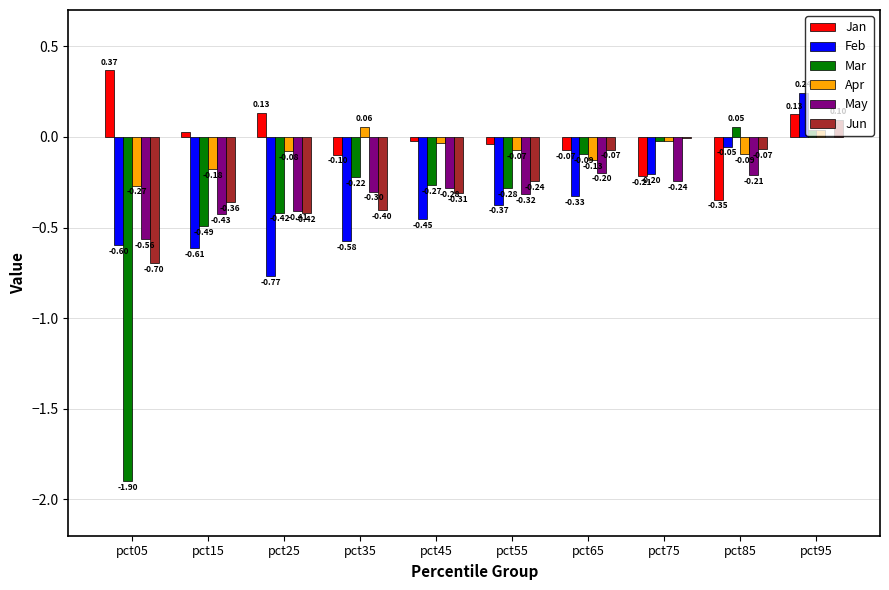

How many values in Jan are above zero?

4